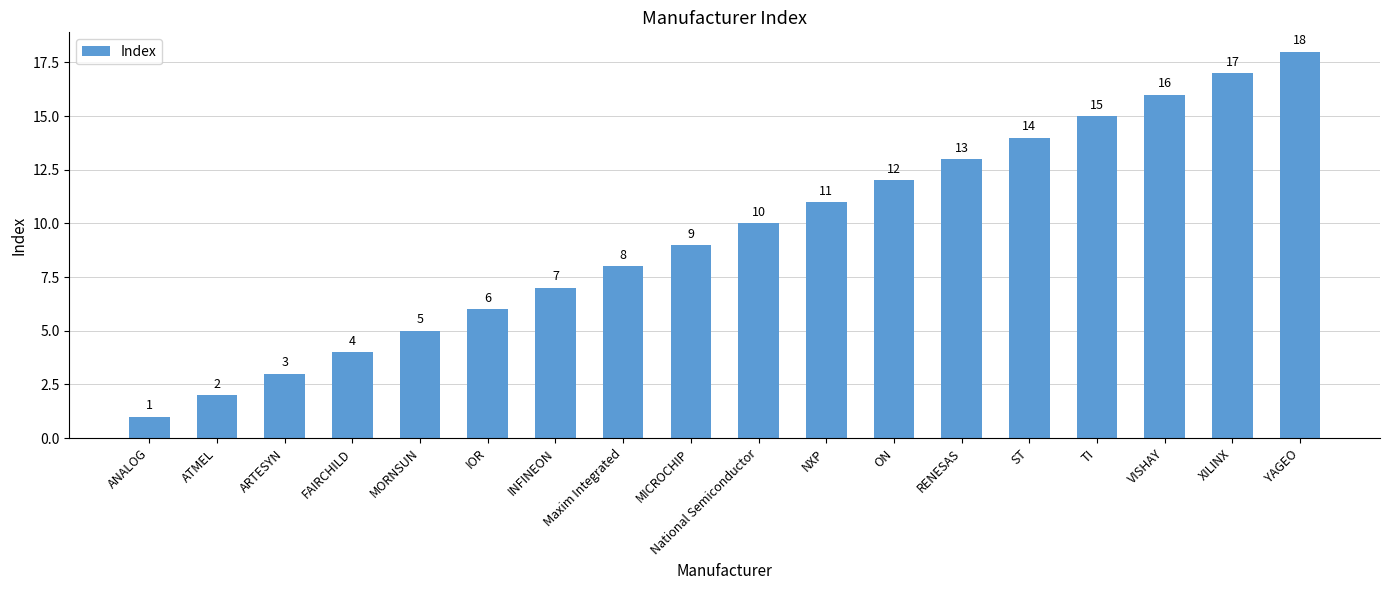

Which label corresponds to the largest value in the chart?

YAGEO